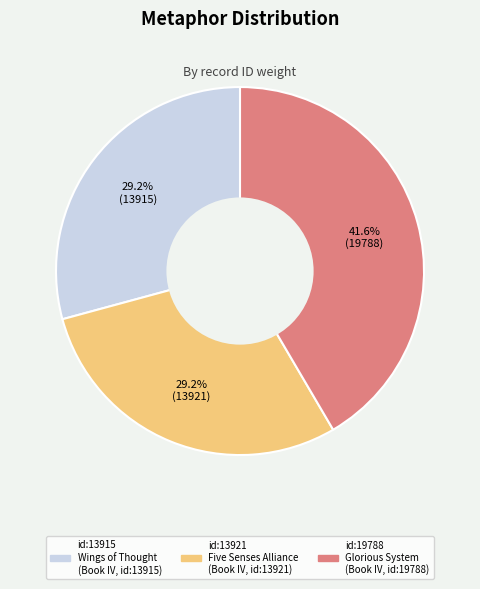

How many segments does this pie chart have?

3